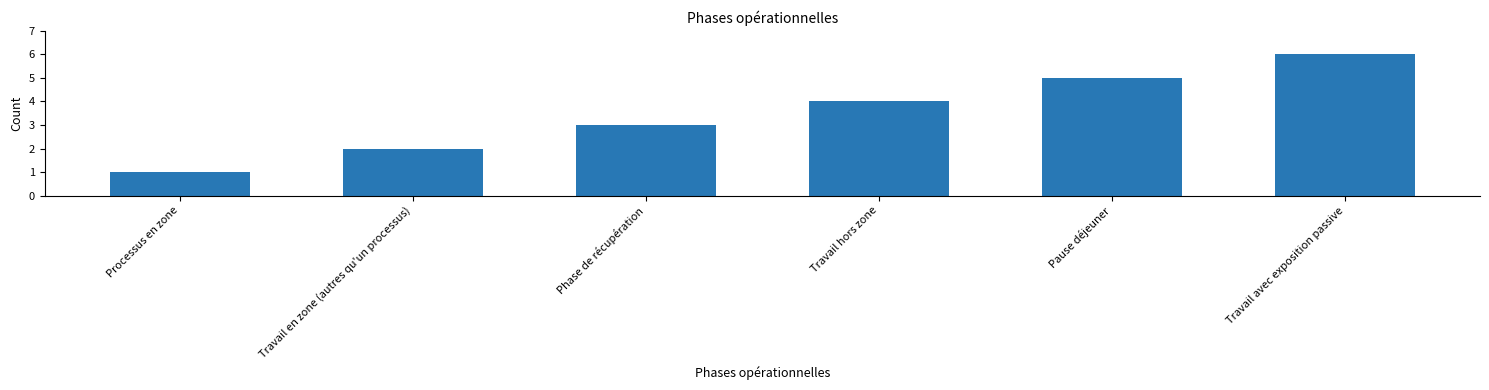

Is it true that the value at Travail en zone (autres qu'un processus) is 3?

False